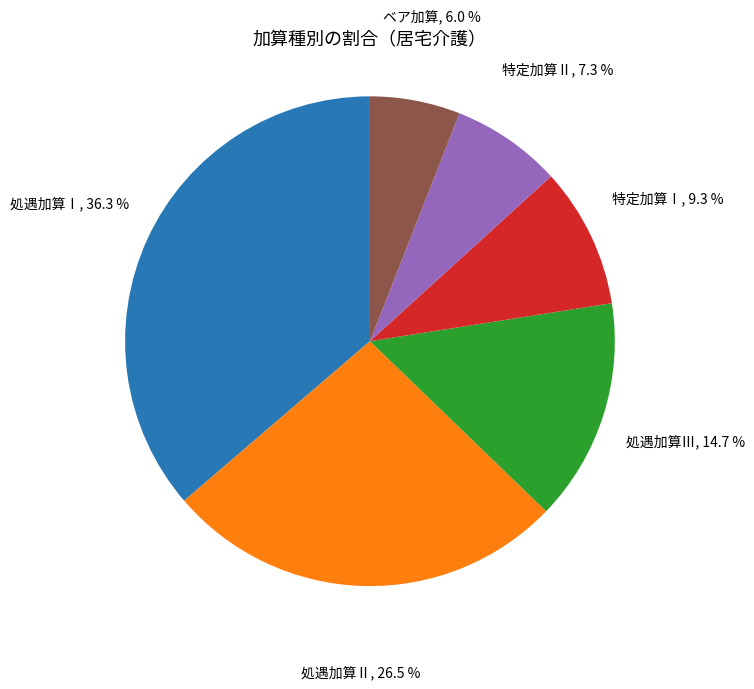

What portion of the pie excludes 処遇加算Ⅱ?

73.5%